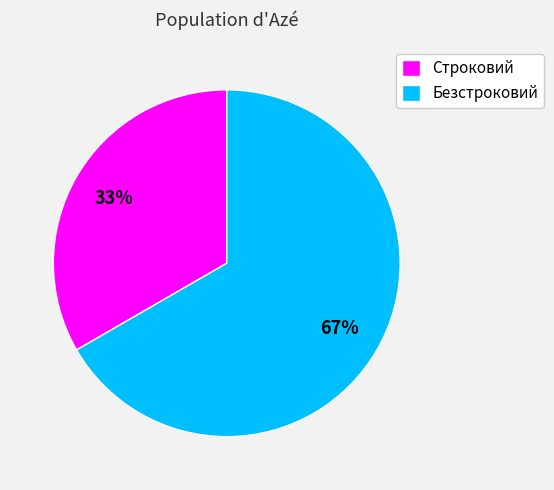

The Безстроковий slice represents 67% of the pie. True or false?

True